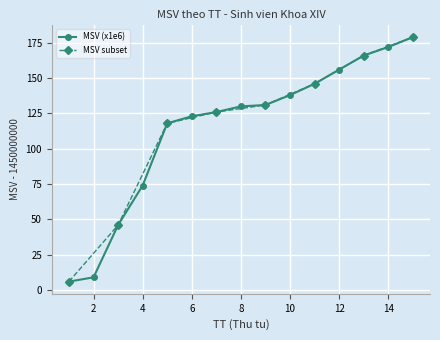

At which label does the data first exceed 130?

9